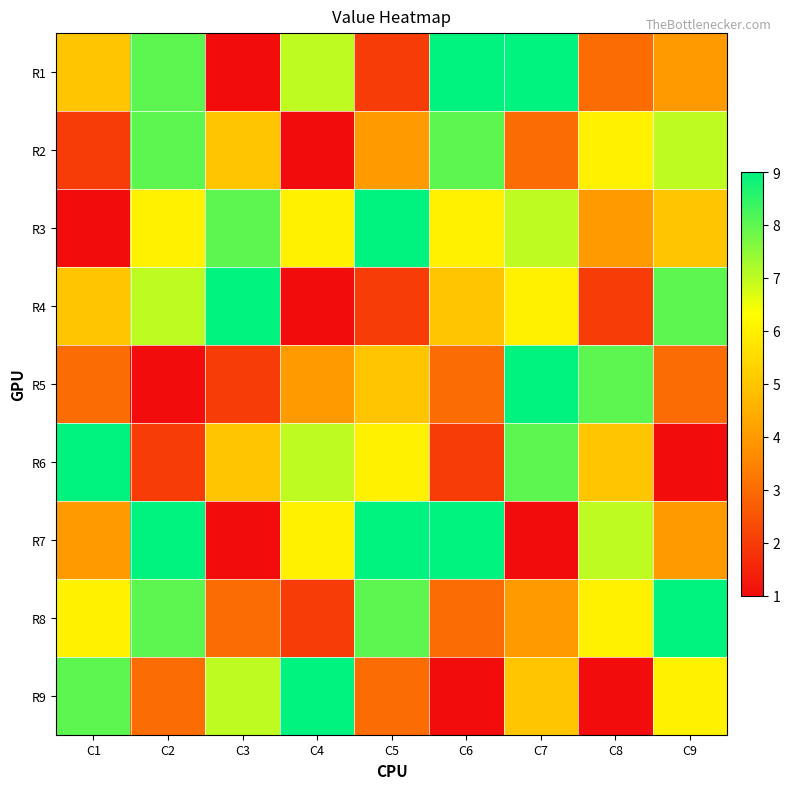

At which category is the sum across all series the highest?

C2